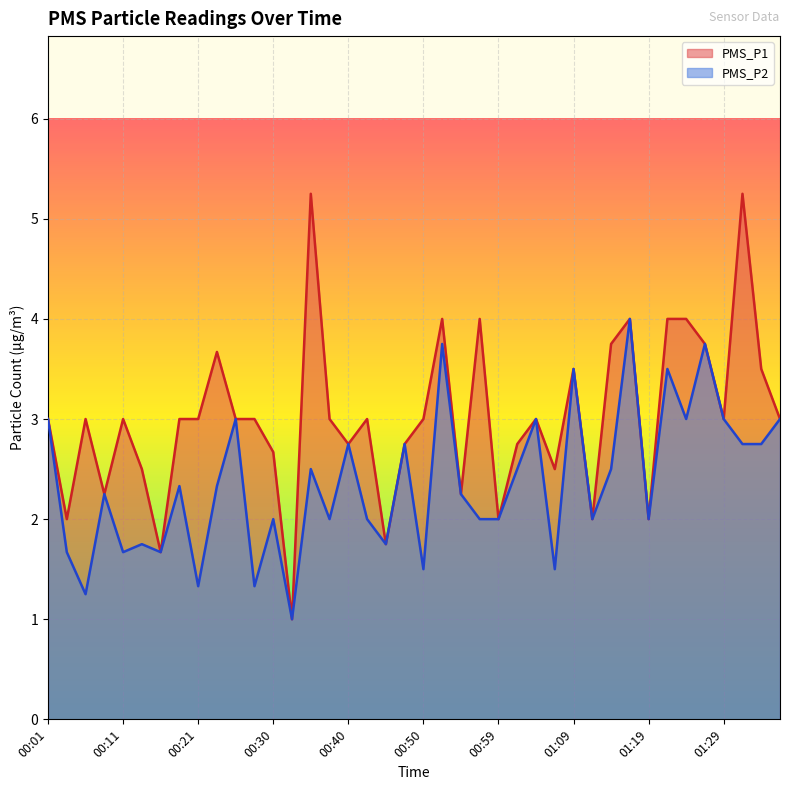

What is the total value across all series at 00:37?

5.0